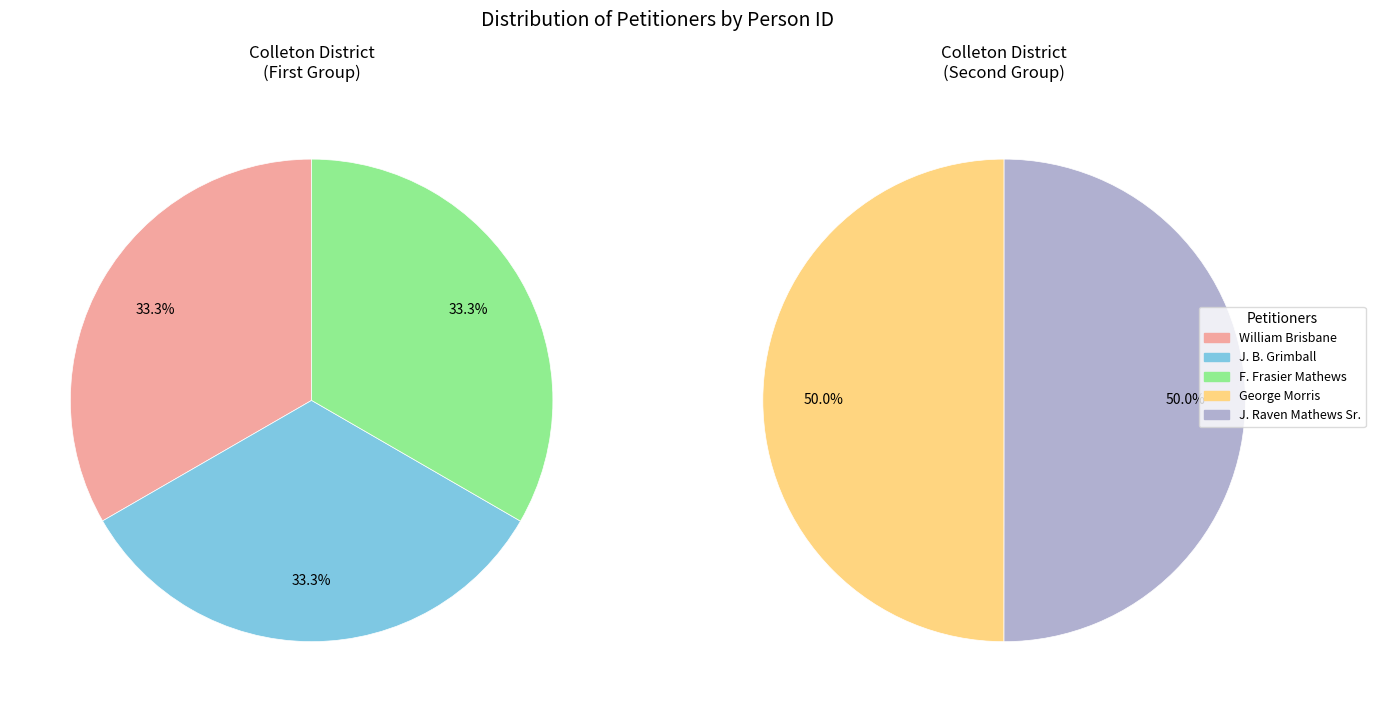

Which slice is the largest?

J. Raven Mathews Sr.